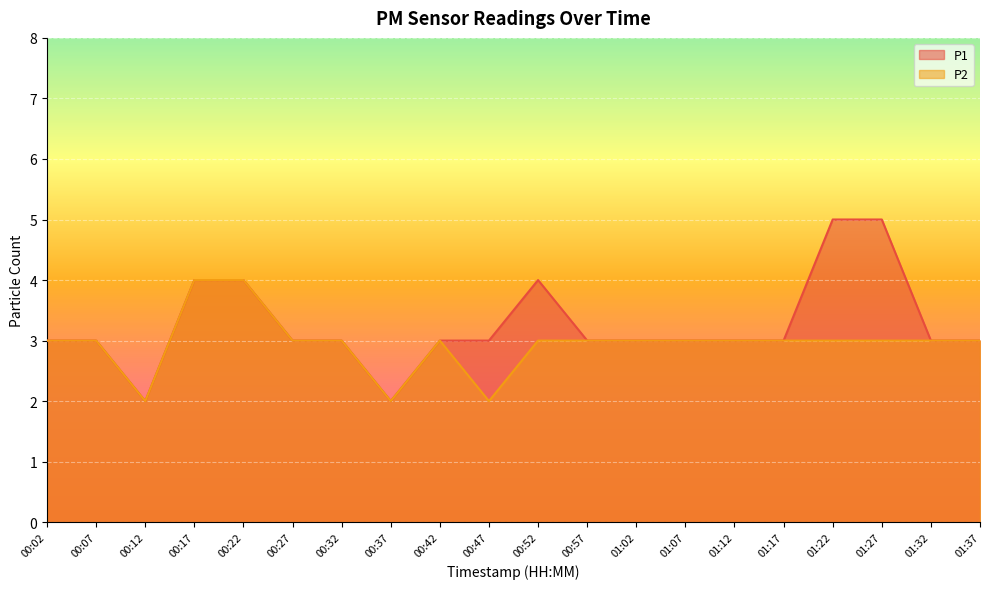

What is the label of the 8th point from the left?

00:37